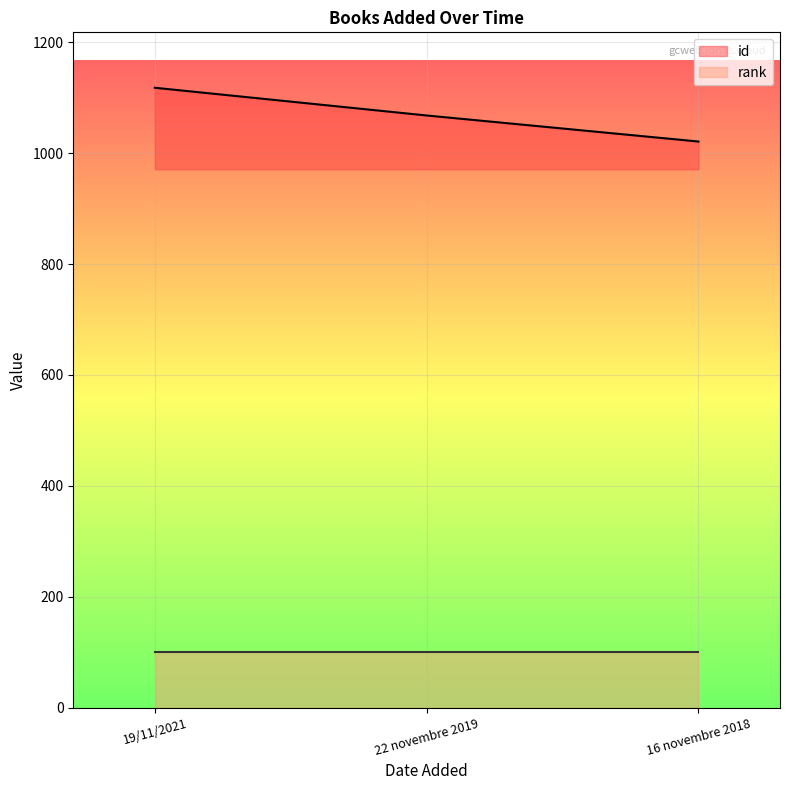

What value does the data have at 22 novembre 2019?

1068